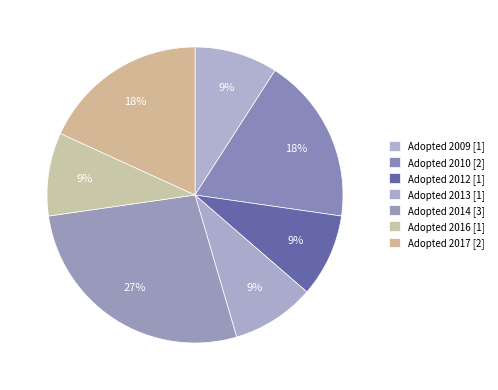

How many slices are in this pie chart?

7